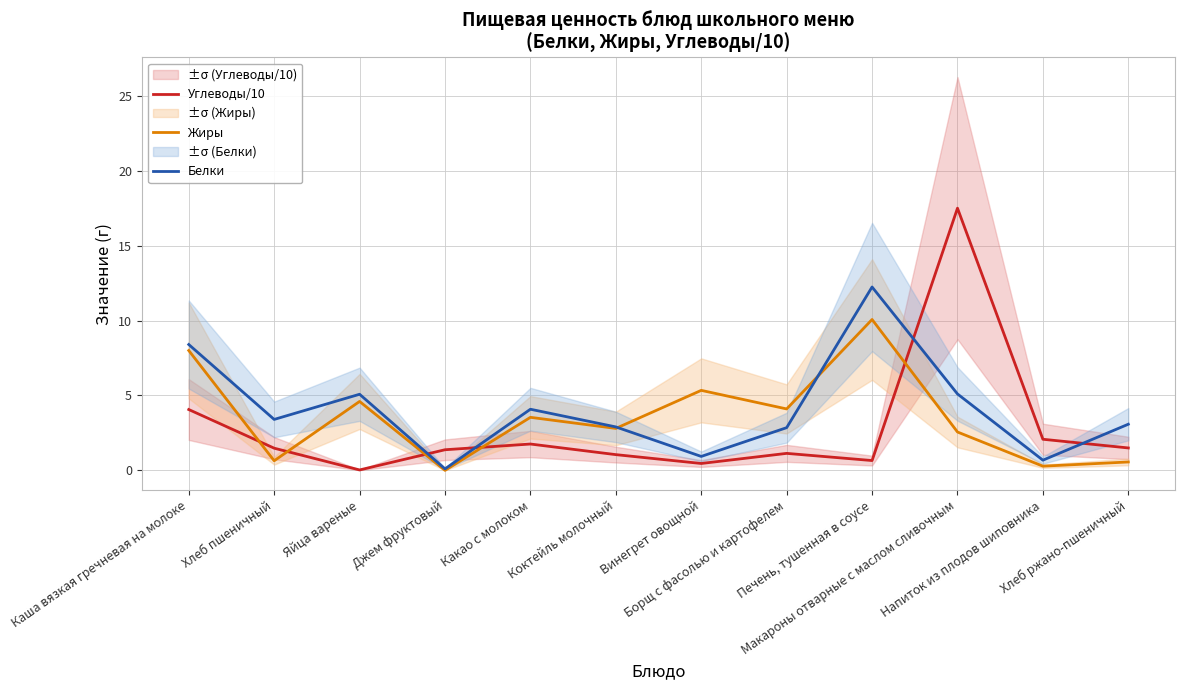

What is the difference between the highest and lowest values at Какао с молоком?

2.3